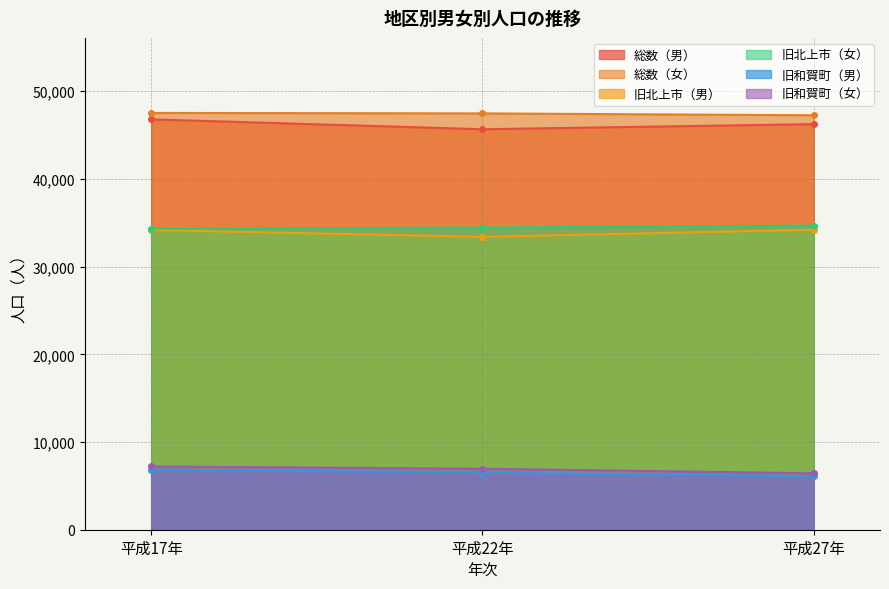

What is the maximum value shown in the chart?

47528